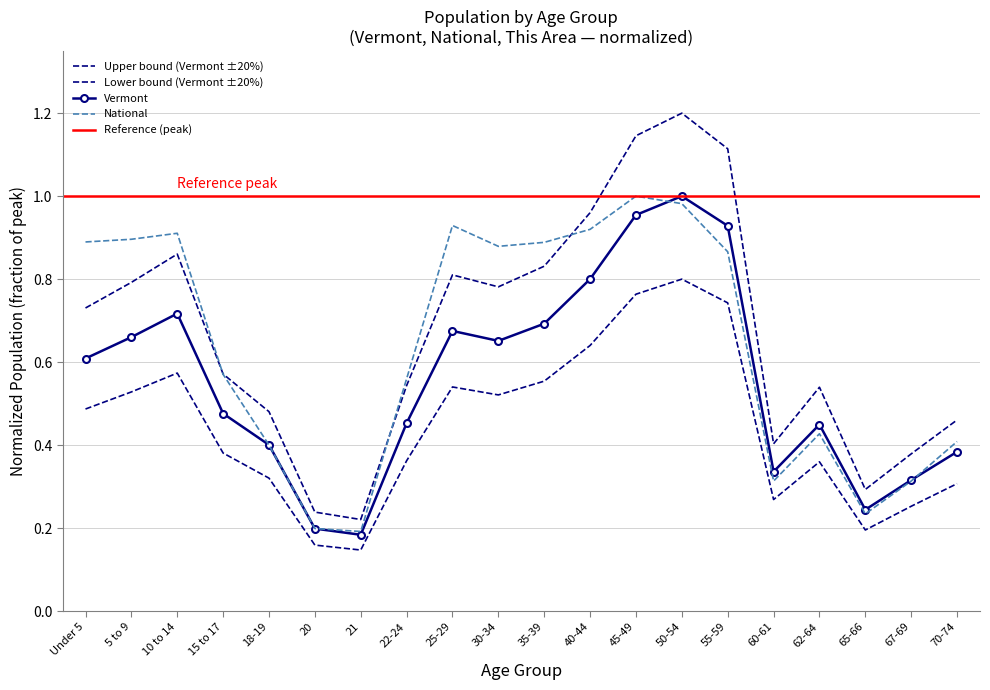

Which label corresponds to the smallest value in the chart?

21